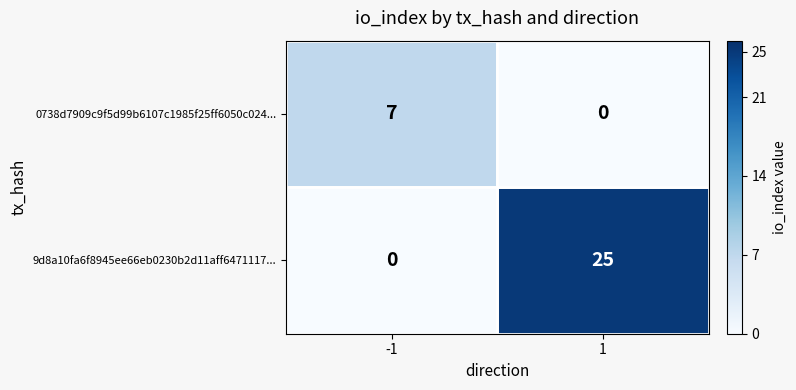

What is the sum of all 9d8a10fa6f8945ee66eb0230b2d11aff6471117... values?

25